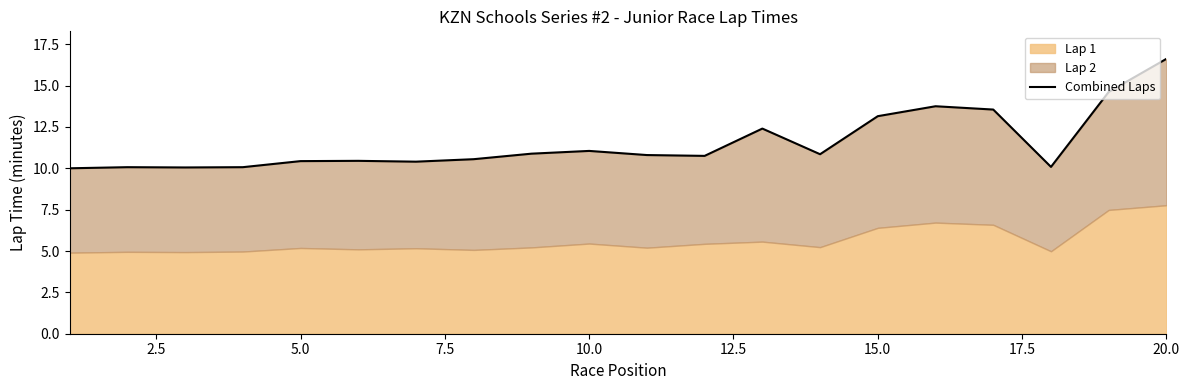

What is the greatest value displayed?

16.6